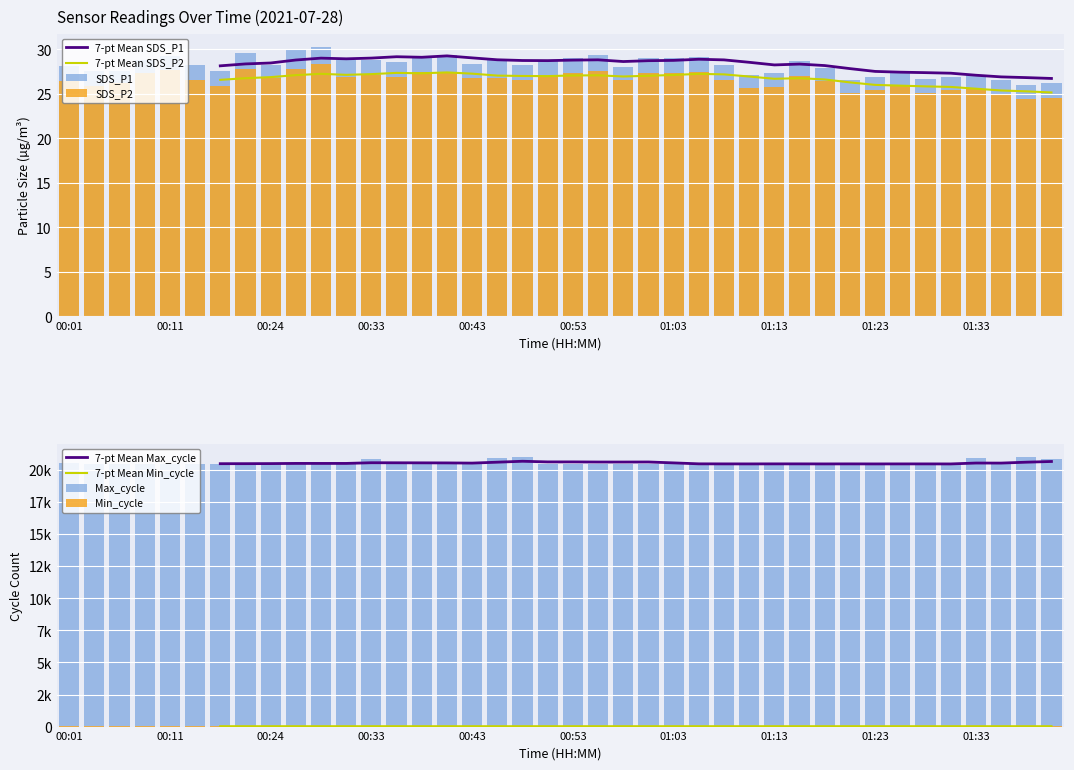

Where is SDS_P1 nearest to the value 28?

00:58